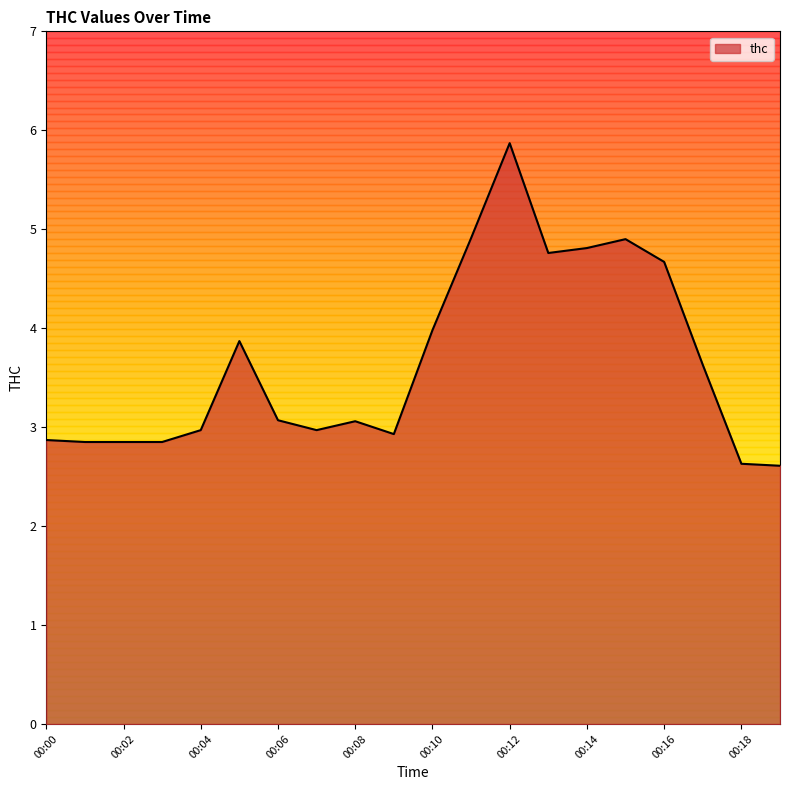

What is the difference between the maximum and minimum values?

3.3